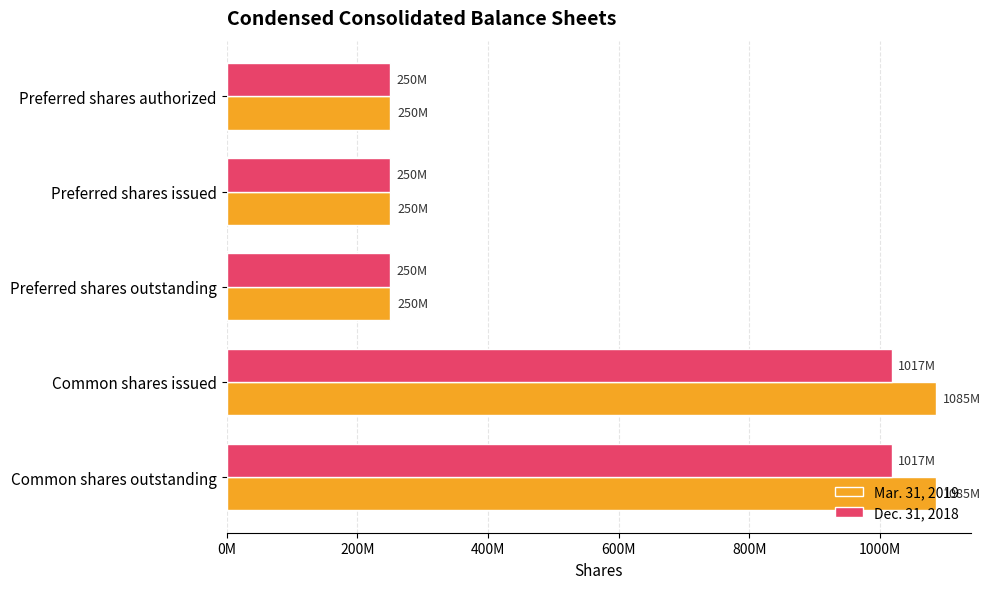

What are all the series names shown in the legend?

Mar. 31, 2019, Dec. 31, 2018